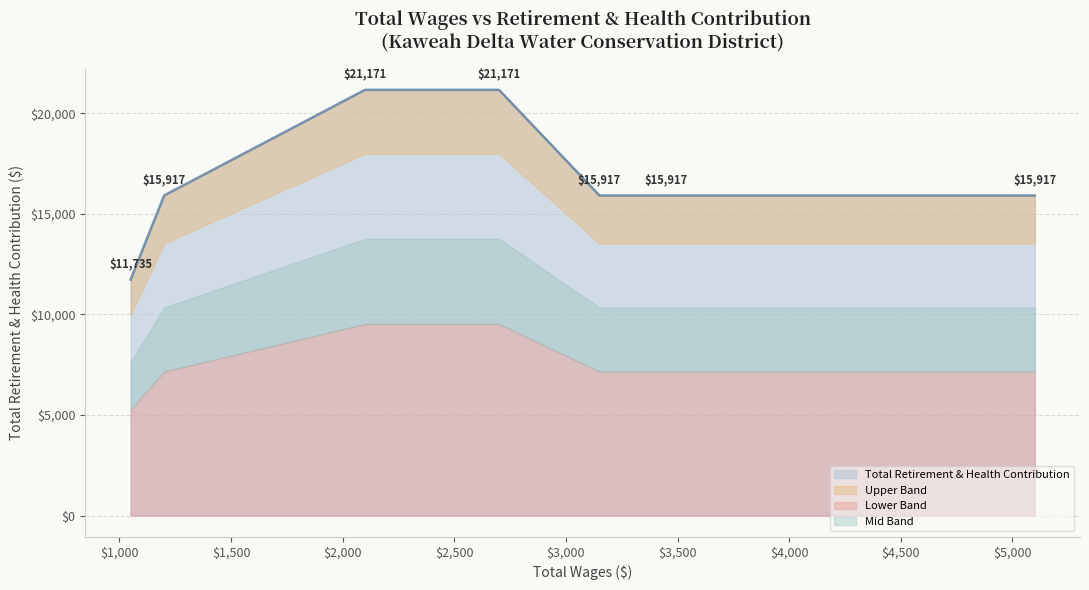

What is the difference between the second highest and minimum values?

9436